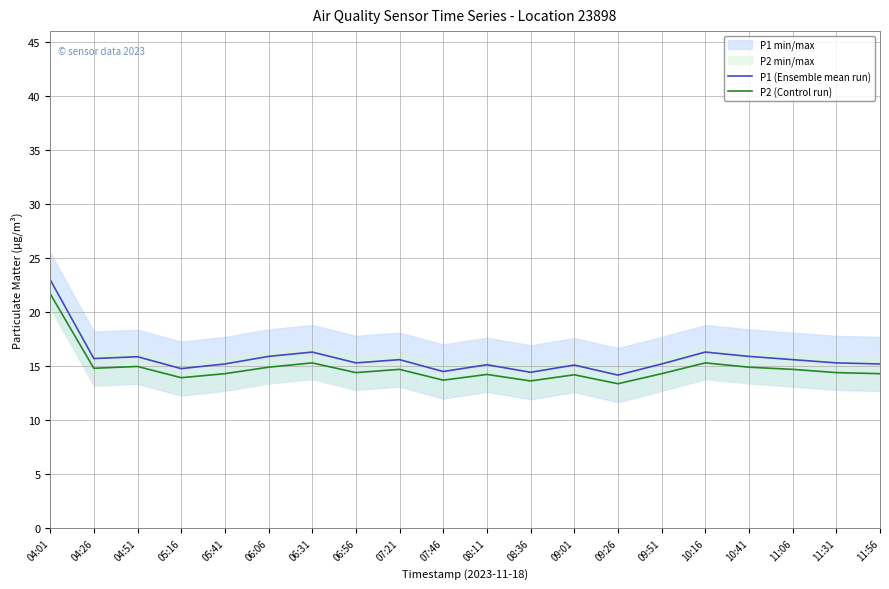

Where is the first local maximum for P2 (Control run)?

04:51